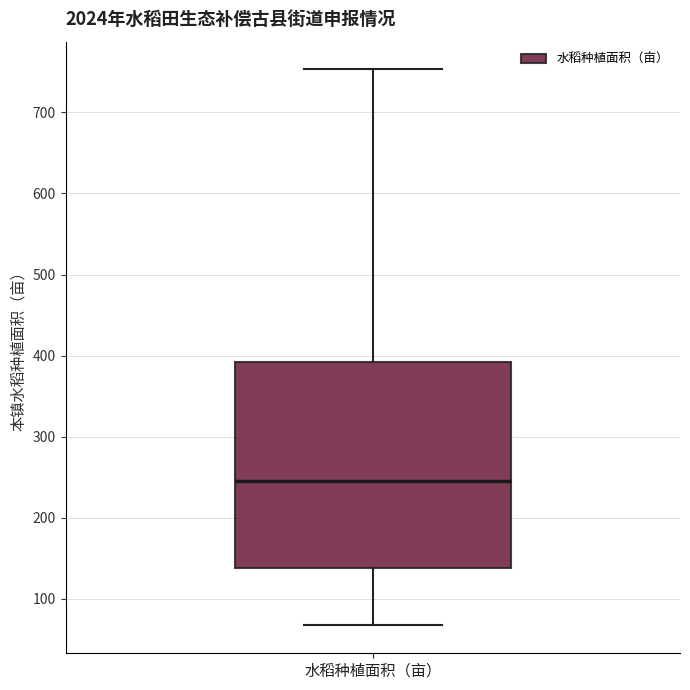

Read this box plot against the y-axis: the position of the median line, the range covered by the box, and the ends of both whiskers. The values are not printed on the chart, so give them approximately, as read against the axis.

median 250, box 140 to 390, whiskers 70 to 750